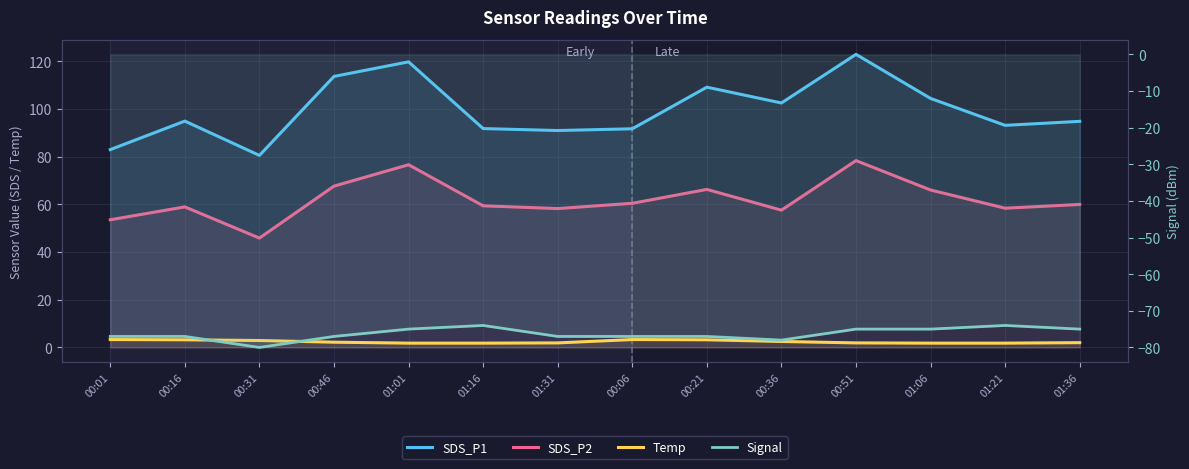

Read the Signal value at 00:36.

-78.0